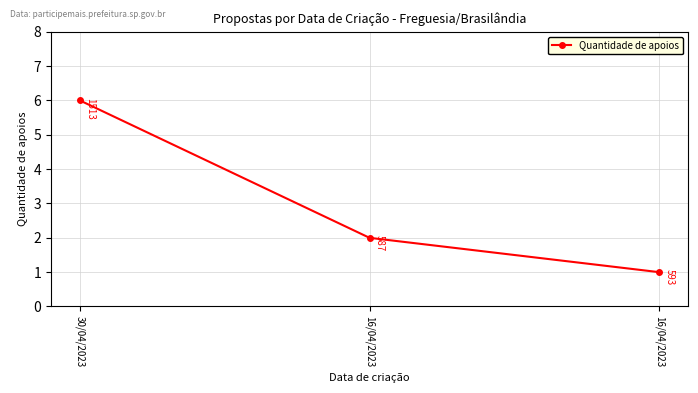

What is the sum of the values at 16/04/2023 and 16/04/2023?

3